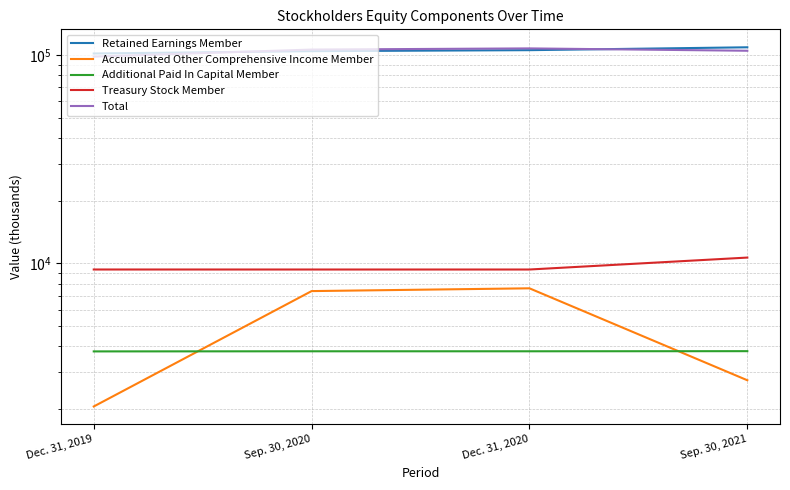

What is the value of the Total point at the 3rd from the left?

107690